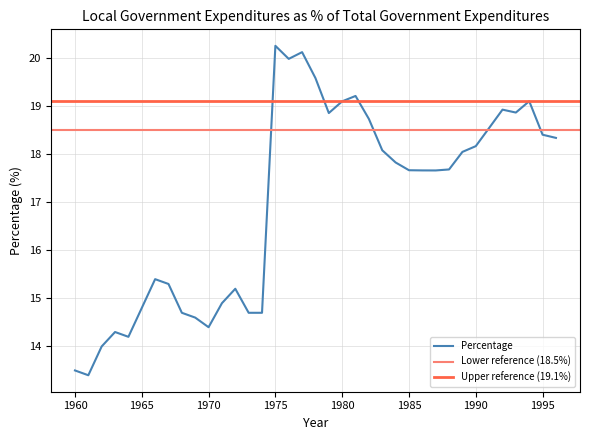

The value at 1971 is 8.8. True or false?

False